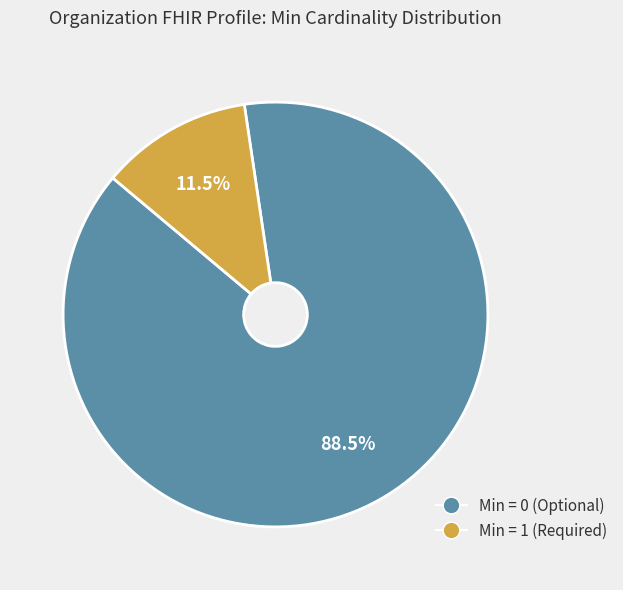

Does any single category account for the majority?

Yes